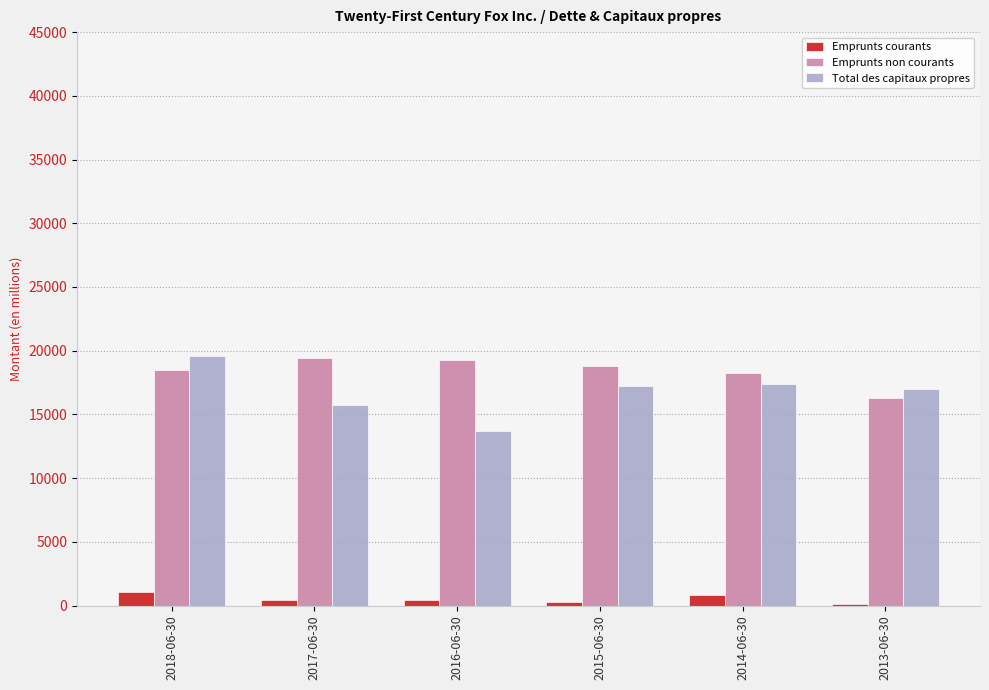

What is the difference between the maximum and second lowest values in the Total des capitaux propres series?

3842